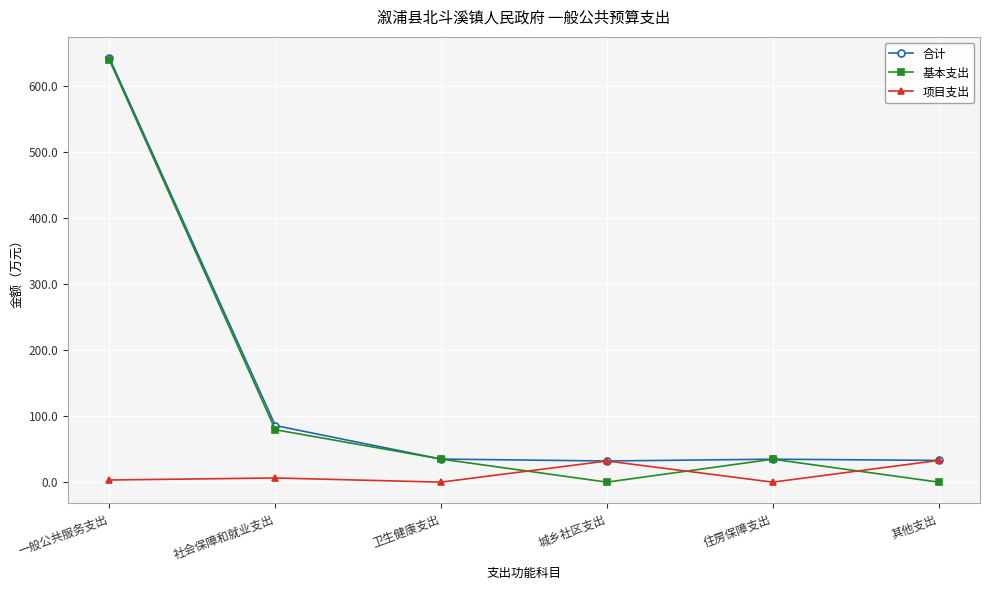

Which series has the largest range (max minus min)?

基本支出